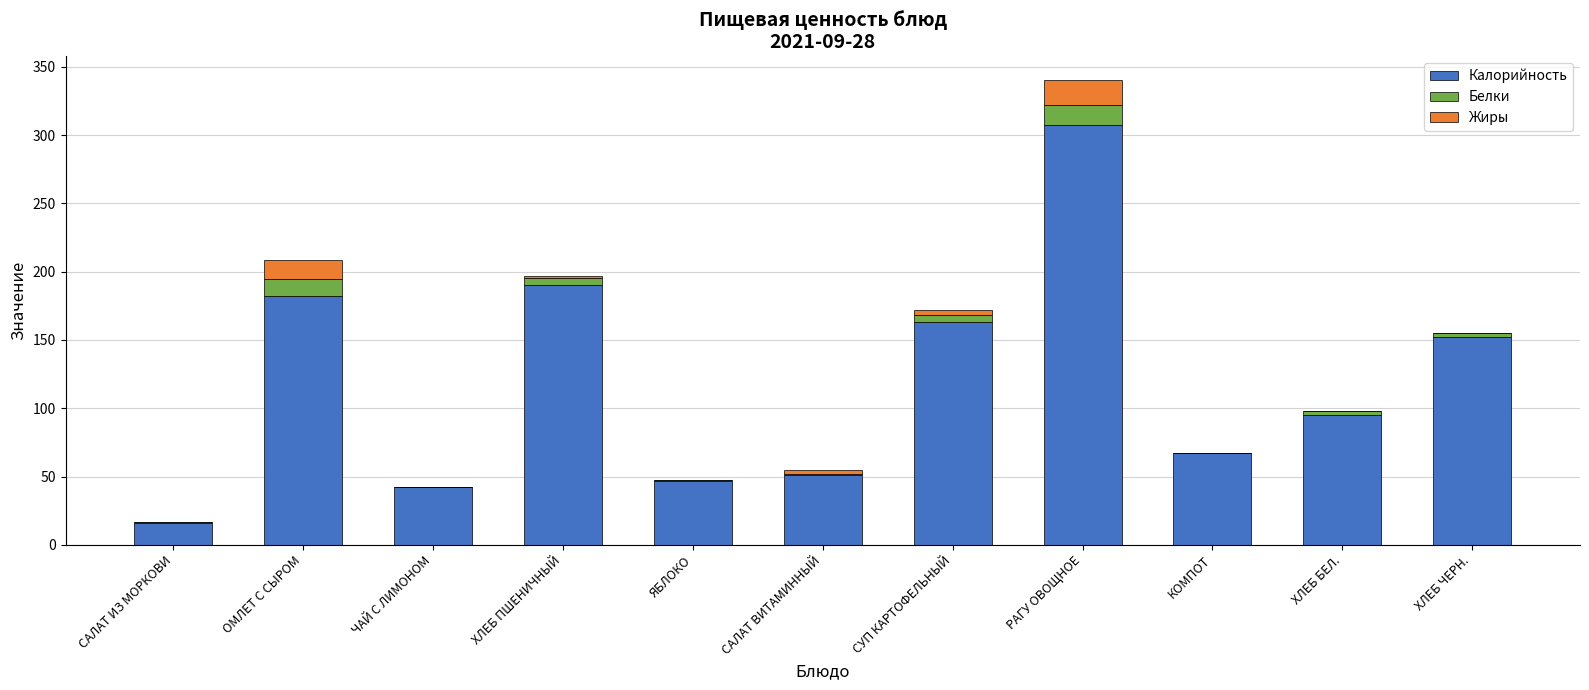

At which category is the sum across all series the highest?

РАГУ ОВОЩНОЕ